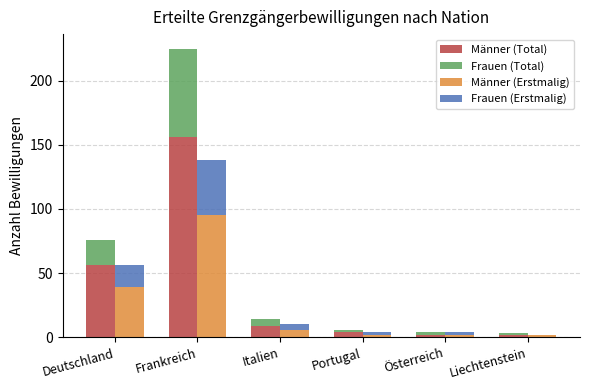

What is the maximum value shown in the chart?

156